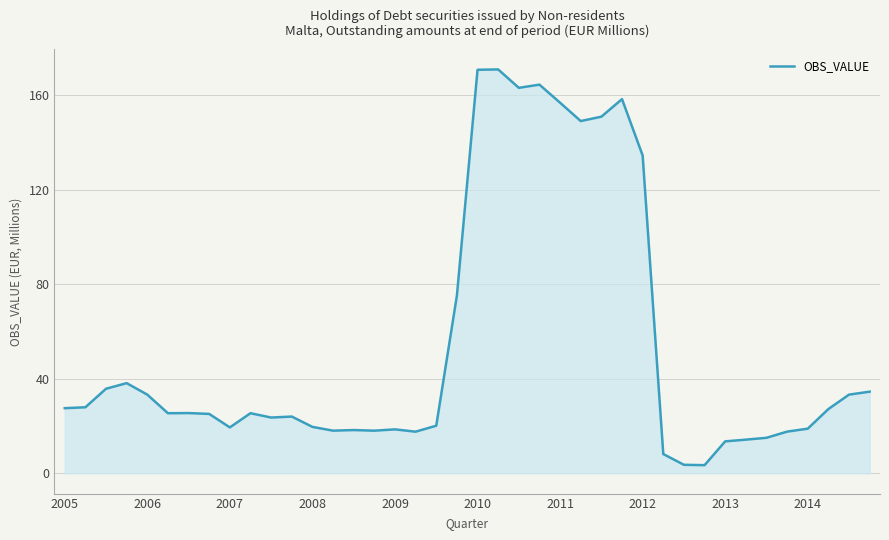

What is the difference between the maximum and minimum values?

167.5